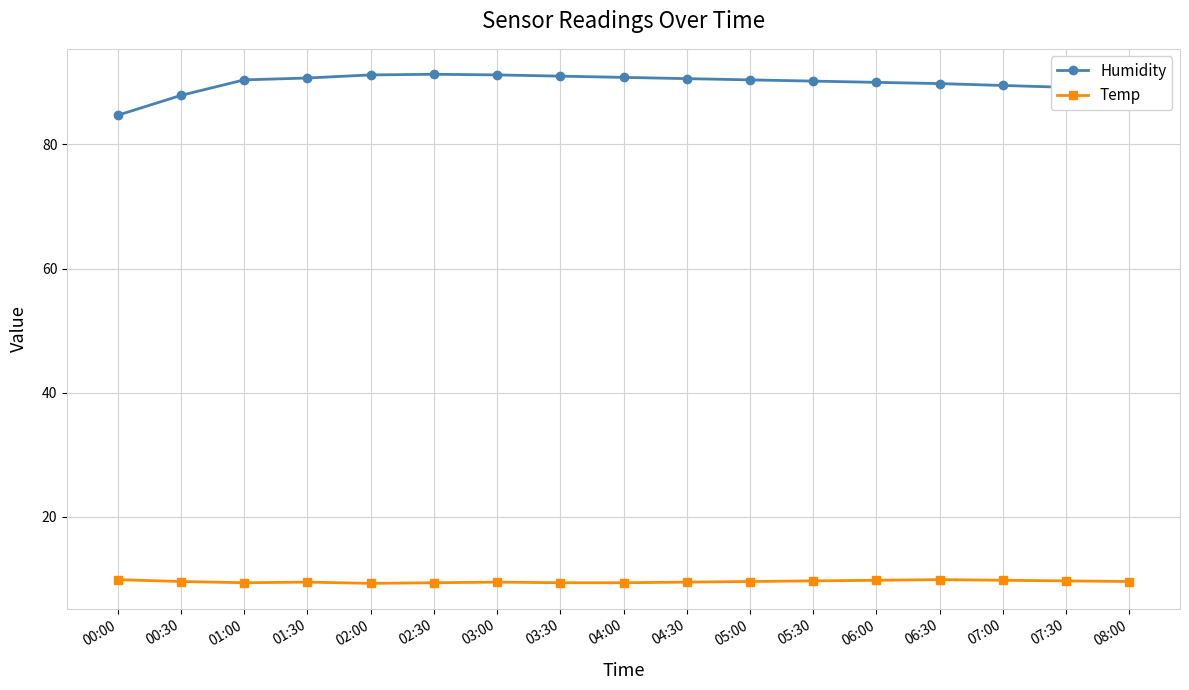

True or false: Temp has more than 1 interior local peaks.

True